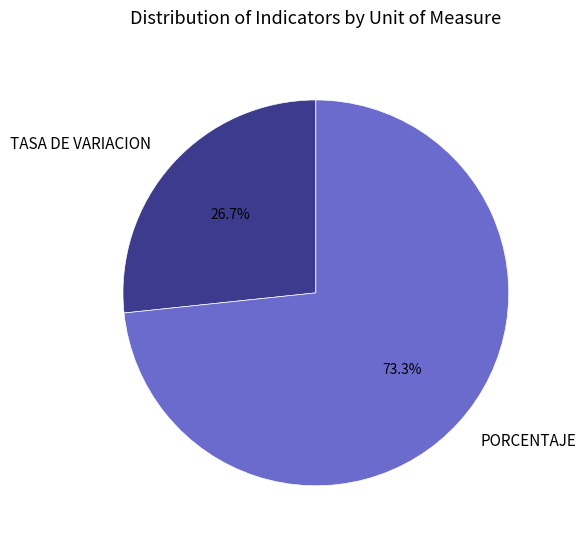

Is there any slice that represents more than half of the pie?

Yes